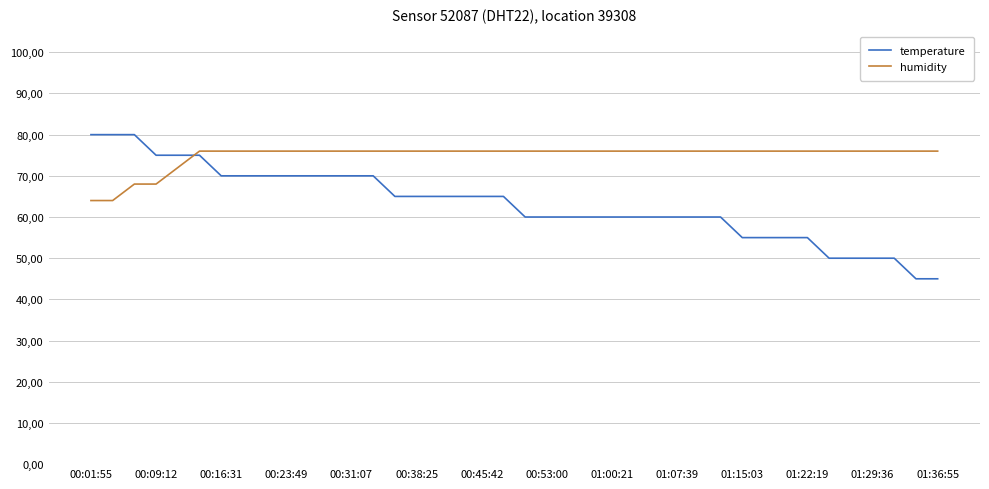

What are all the series names shown in the legend?

temperature, humidity